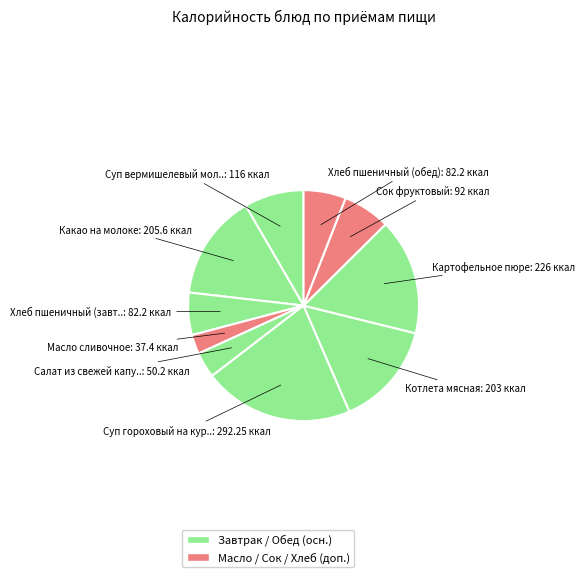

How many segments does this pie chart have?

10